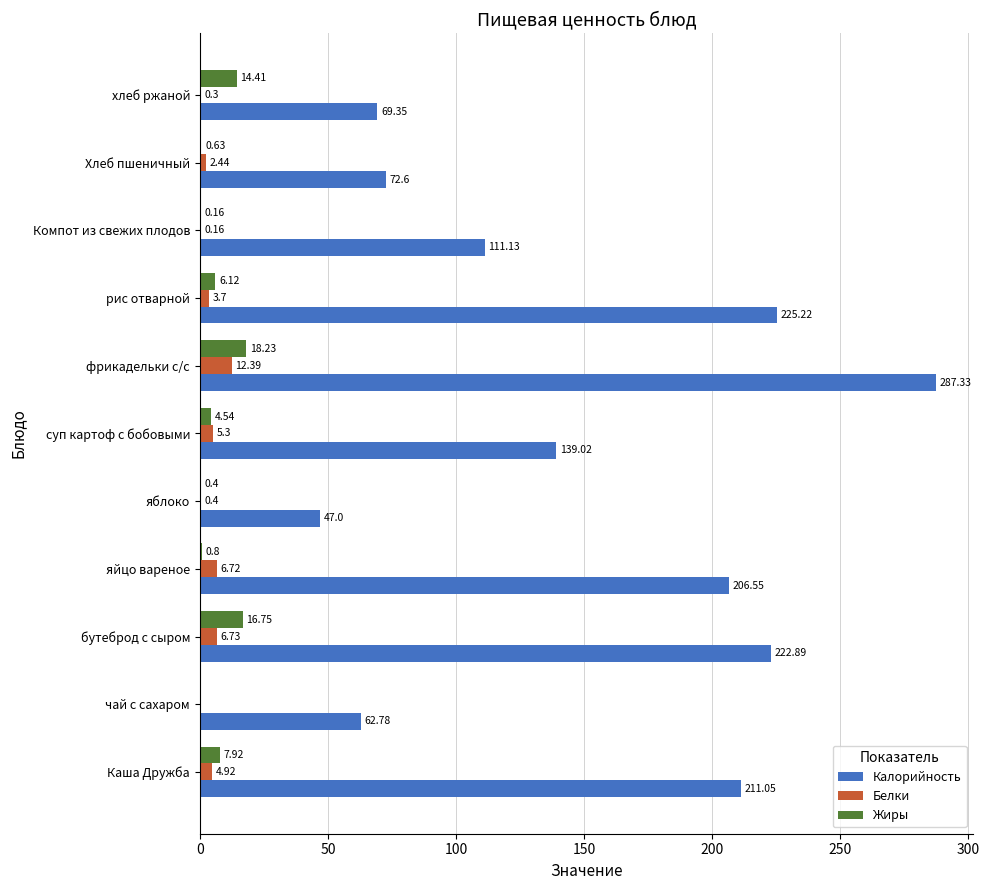

At which label does Жиры reach its peak?

фрикадельки с/с